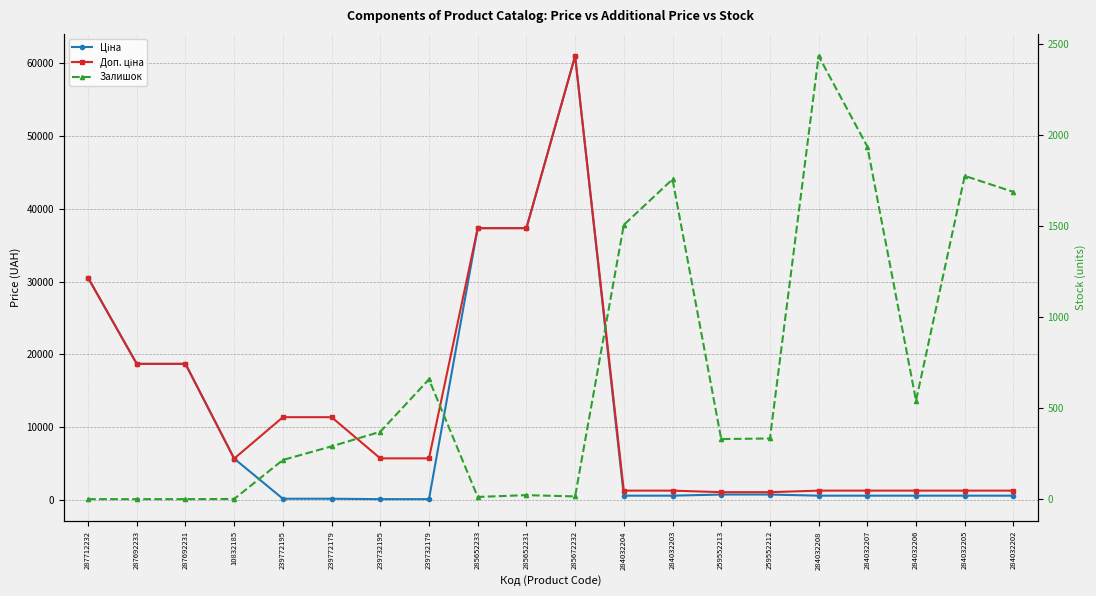

Which category has the highest value in the Доп. ціна series?

285672232